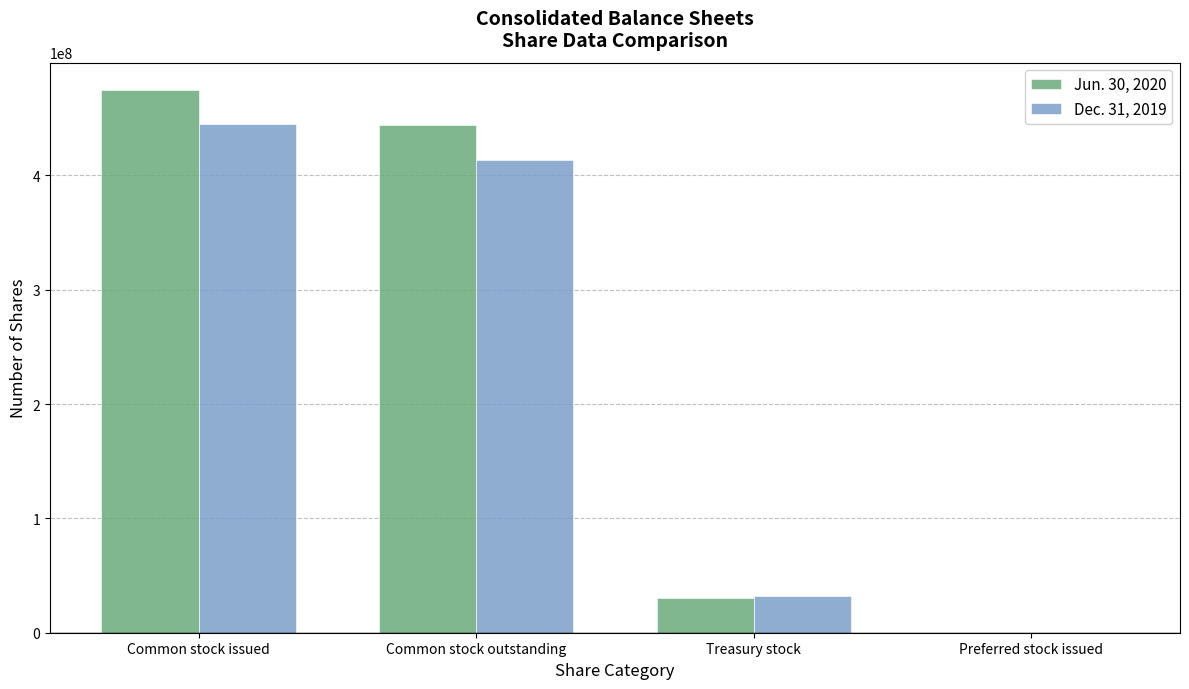

The Dec. 31, 2019 series shows 582243657 at Common stock issued. True or false?

False